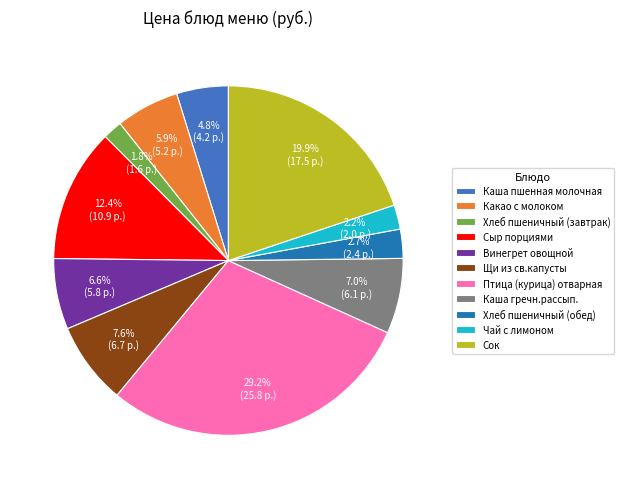

Does any single category account for the majority?

No